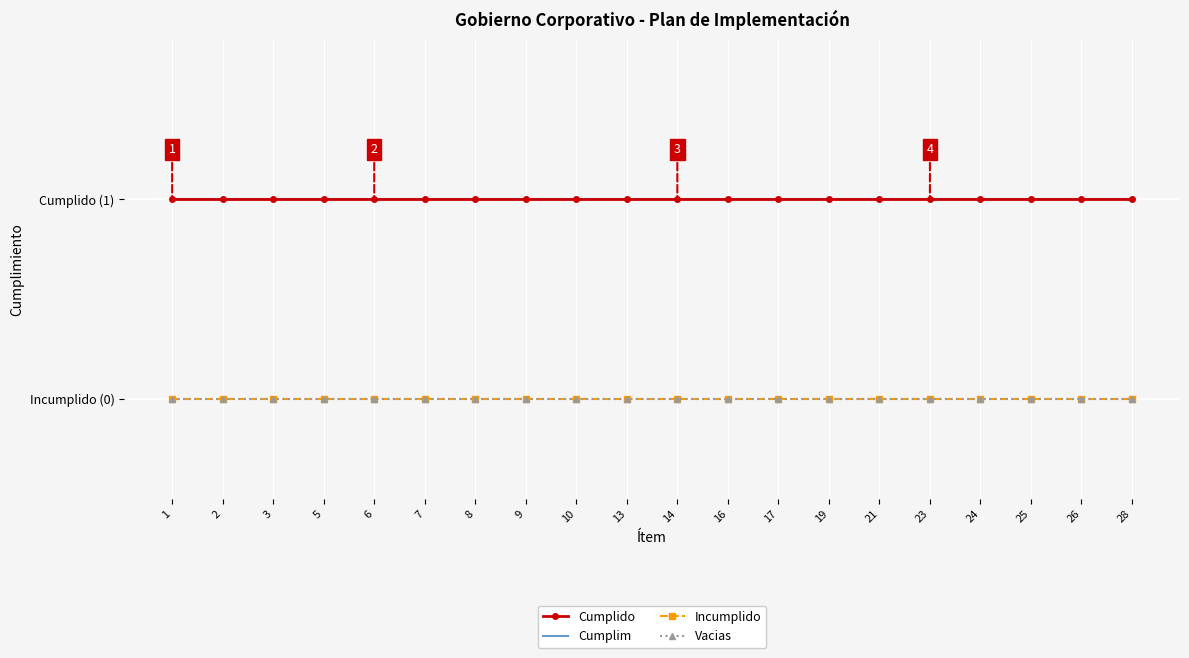

What is the value of the Cumplido point at the 9th from the left?

1